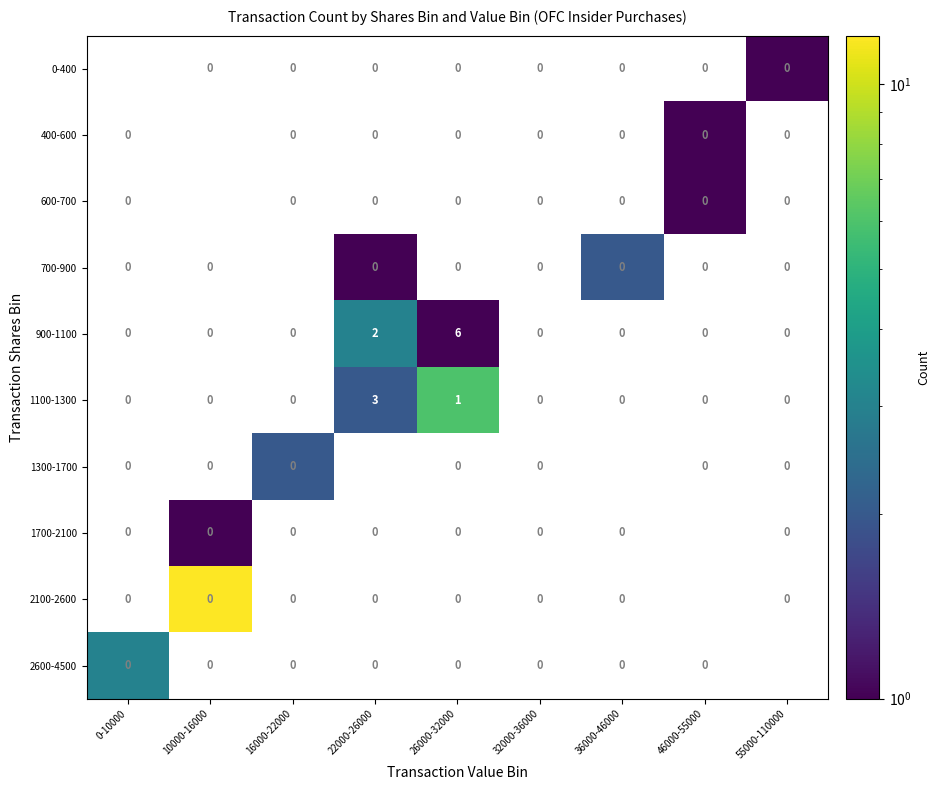

At which label is 1100-1300 closest to 1?

26000-32000